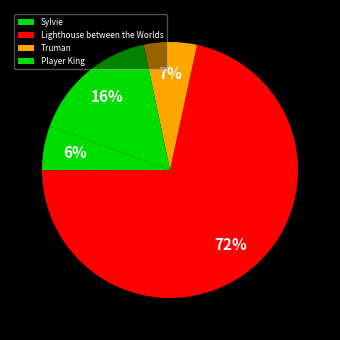

How many slices are in this pie chart?

4